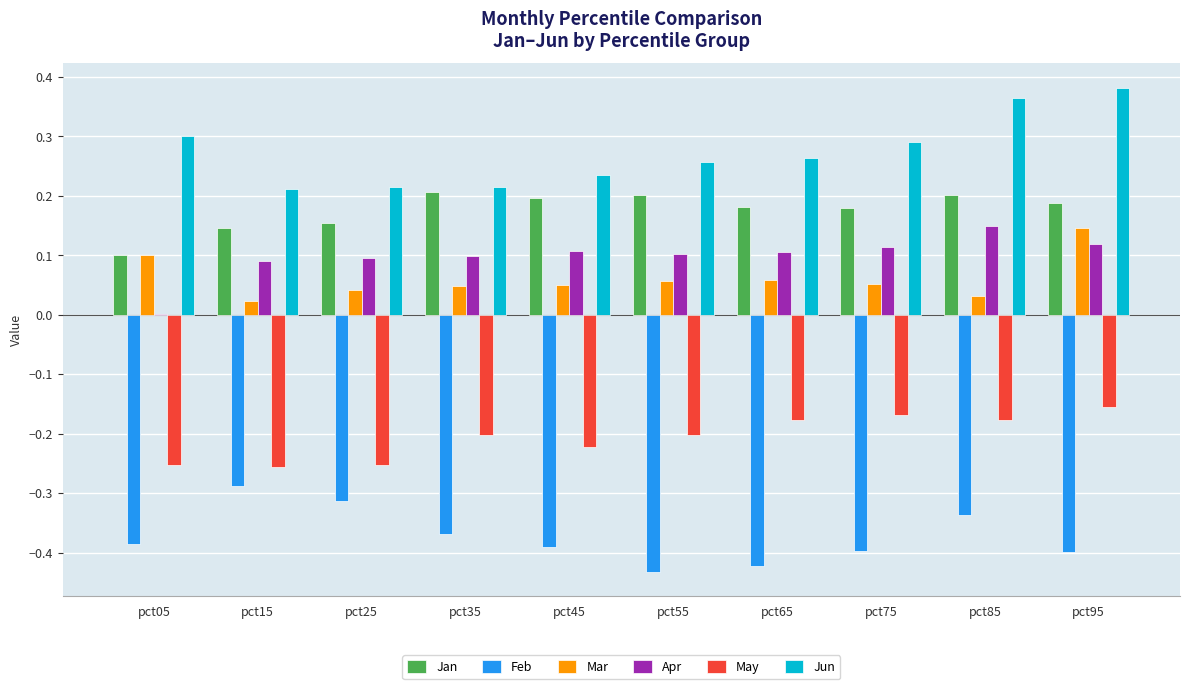

Count the number of categories in the chart.

10